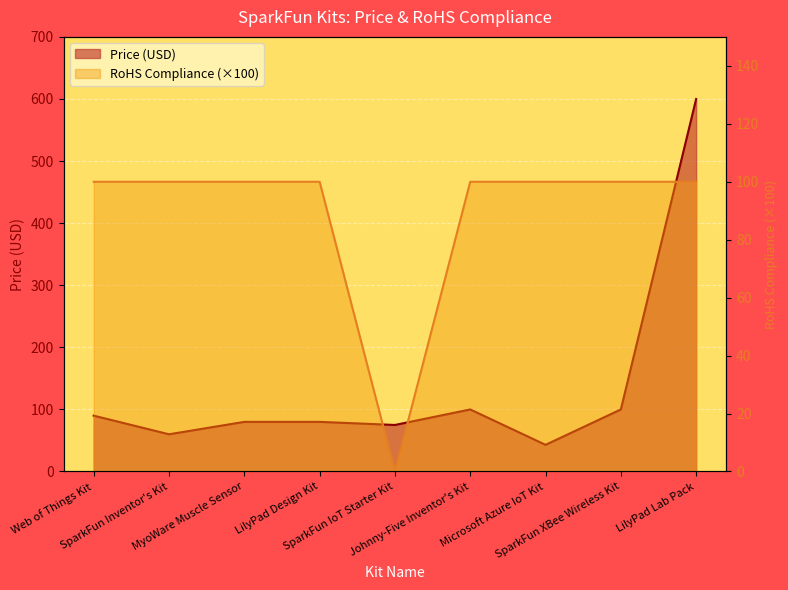

Between Web of Things Kit and Microsoft Azure IoT Kit, which series saw the biggest shift?

Price (USD)